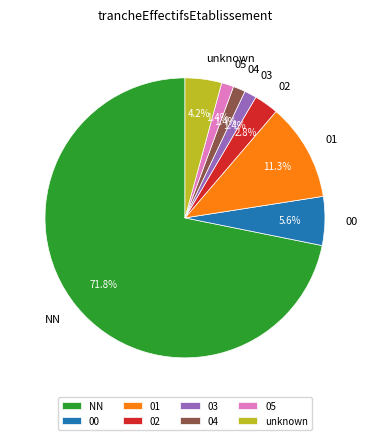

Which slice is the largest?

NN